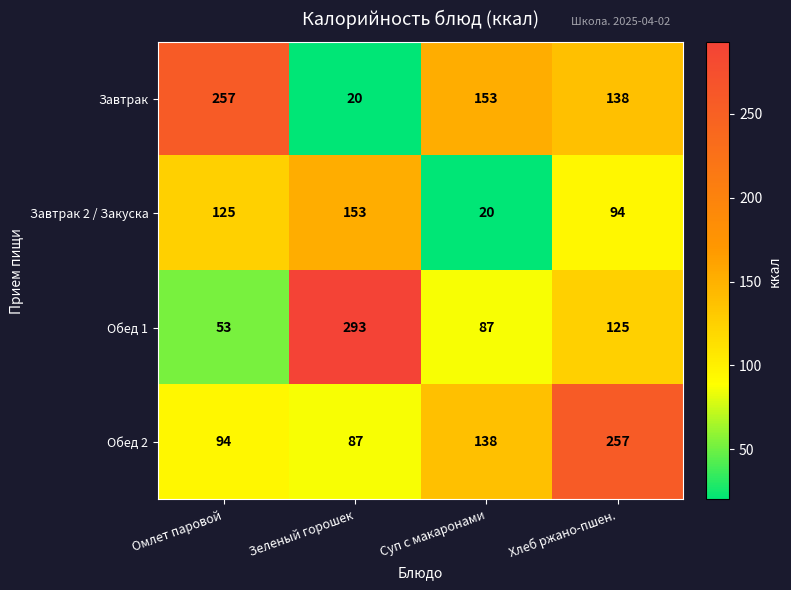

The Обед 1 series shows 193 at Хлеб ржано-пшен.. True or false?

False